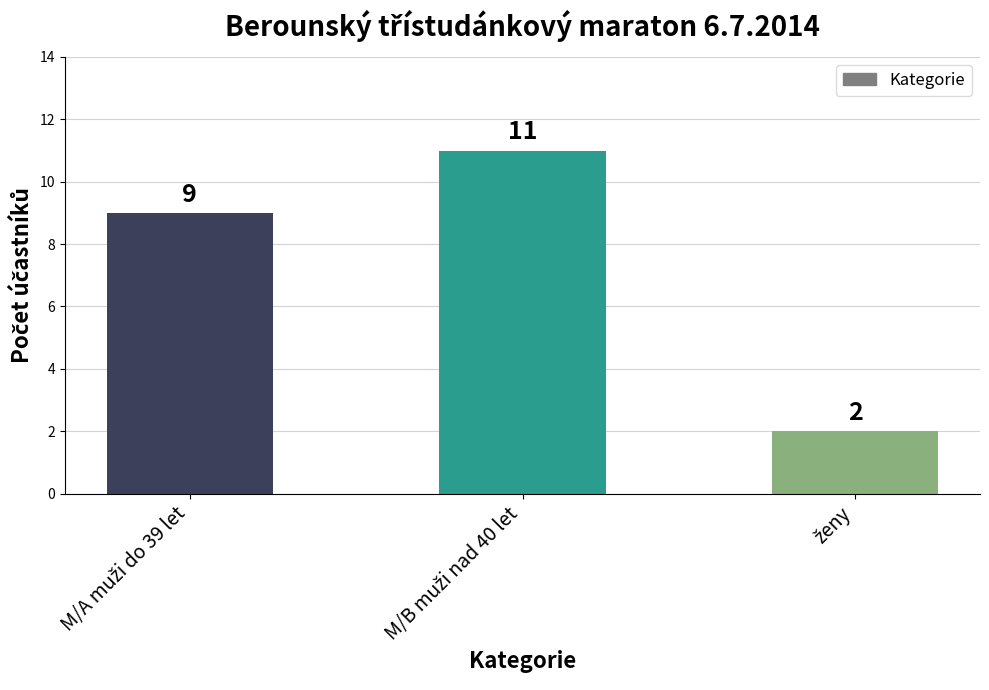

Are the bars grouped side by side (vs. stacked)?

No